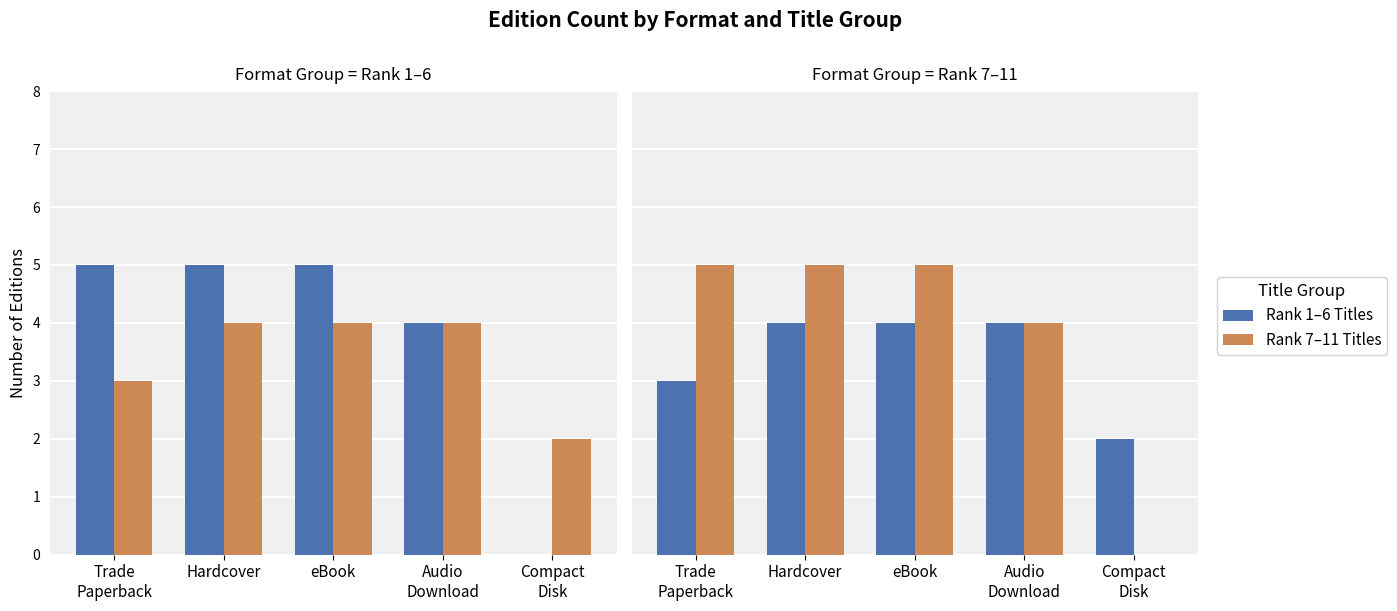

The Rank 7–11 Titles series shows 0 at Compact
Disk. True or false?

True